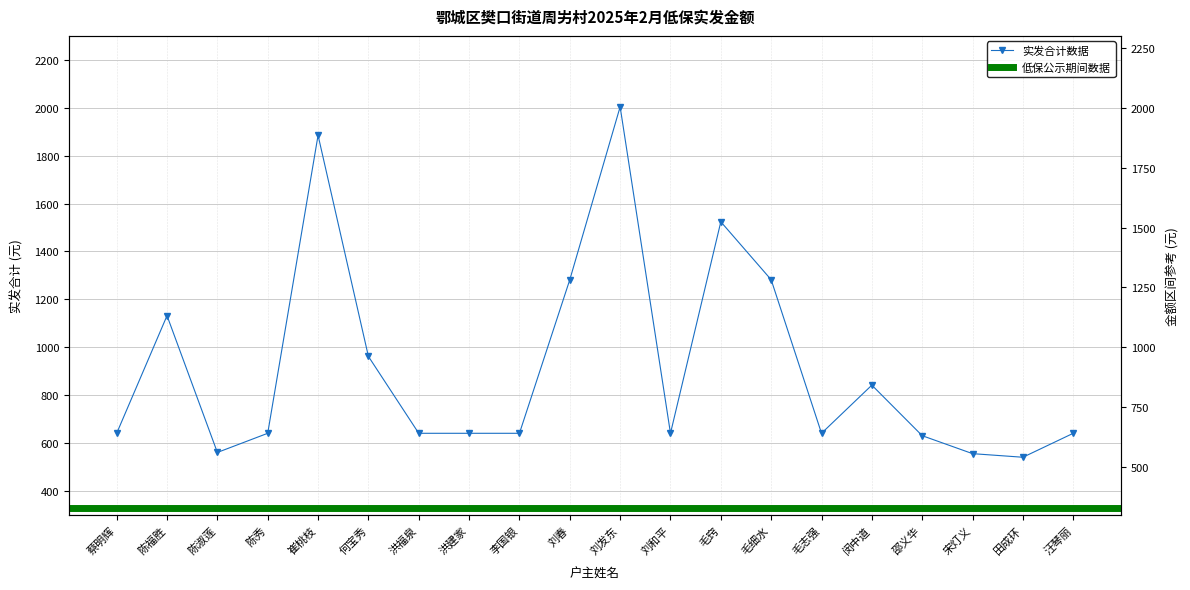

What is the change in value from 洪建家 to 闵中道?

+201